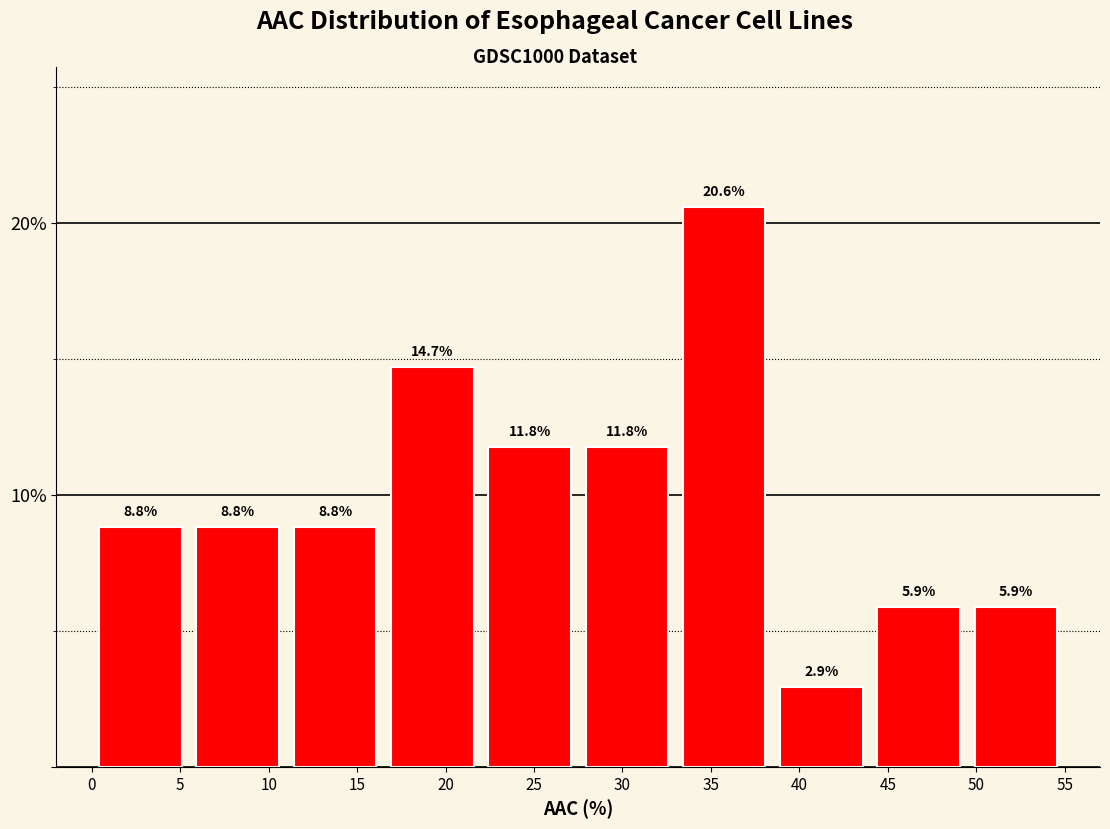

Which range on the x-axis has the tallest bar?

33.0 to 38.5